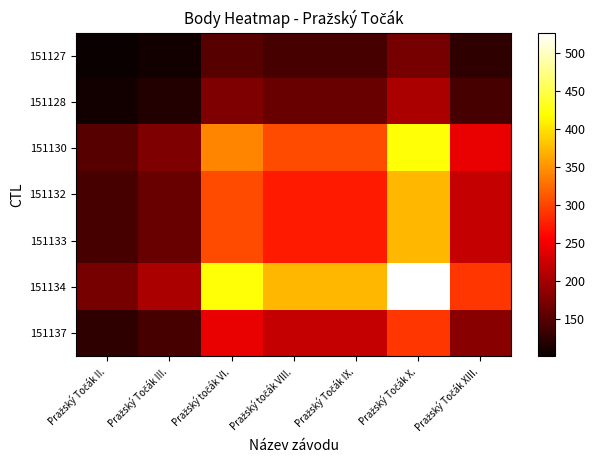

At how many categories does at least one series exceed 503?

1